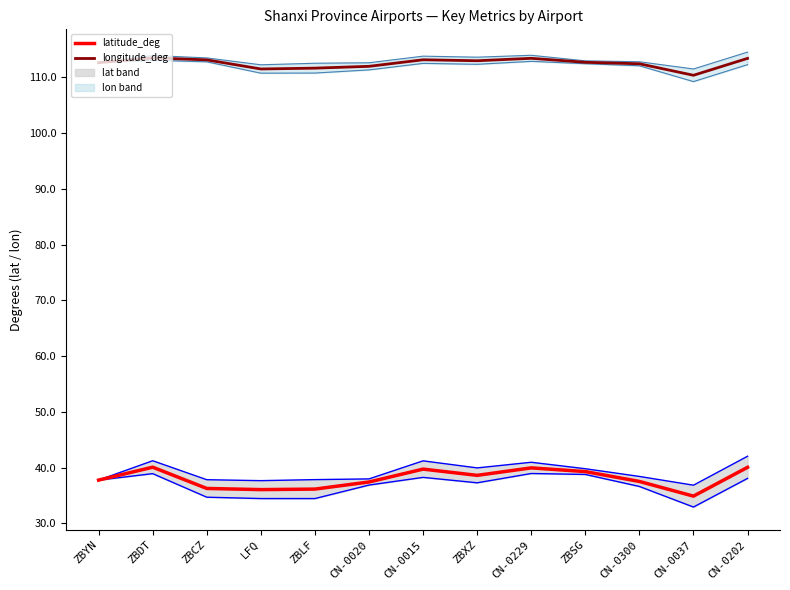

Reading right to left, what are all the values shown in this chart?

latitude_deg: 40.0	34.9	37.5	39.3	39.9	38.6	39.7	37.4	36.1	36.0	36.2	40.1	37.7
lat upper: 42.0	36.8	38.4	39.8	40.9	39.9	41.2	38.0	37.8	37.6	37.8	41.2	37.7
lat lower: 38.1	32.9	36.6	38.8	38.9	37.3	38.2	36.9	34.4	34.4	34.7	38.9	37.7
longitude_deg: 113.4	110.4	112.4	112.7	113.4	113.0	113.1	112.0	111.6	111.5	113.1	113.5	112.6
lon upper: 114.5	111.5	112.8	113.0	113.9	113.6	113.8	112.6	112.5	112.2	113.5	113.9	112.6
lon lower: 112.3	109.2	112.1	112.4	112.9	112.3	112.5	111.3	110.8	110.7	112.8	113.1	112.6